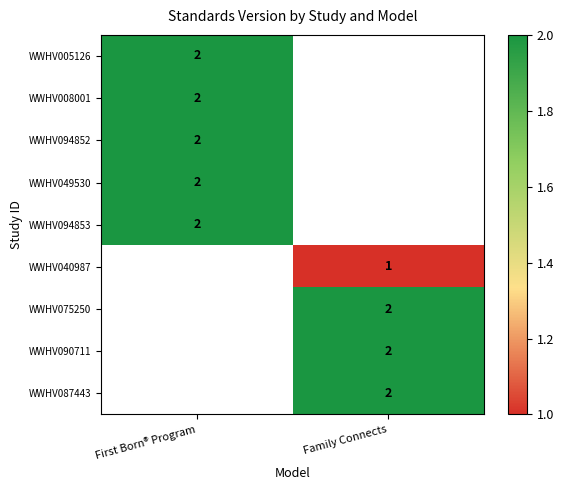

True or false: WWHV005126 has a value of 3 at First Born® Program.

False